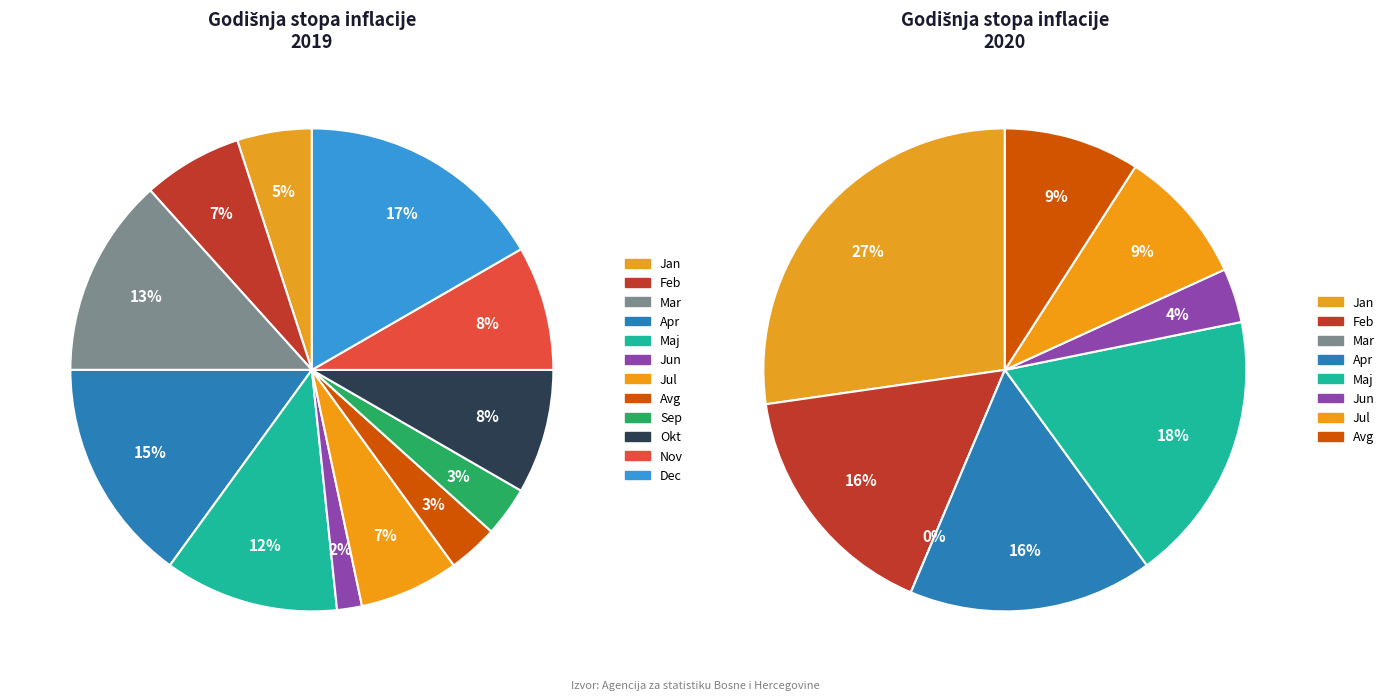

Which has a higher value, Apr or Feb?

Apr